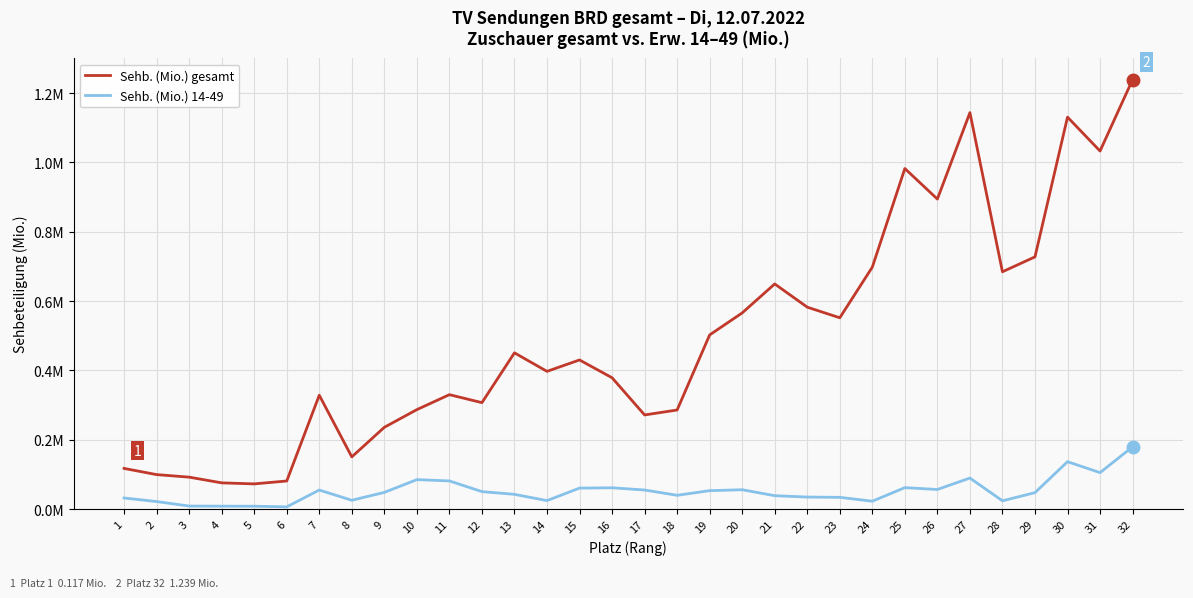

Reading left to right, extract all data points from this chart.

Sehb. (Mio.) gesamt: 1=0.1	2=0.1	3=0.1	4=0.1	5=0.1	6=0.1	7=0.3	8=0.2	9=0.2	10=0.3	11=0.3	12=0.3	13=0.5	14=0.4	15=0.4	16=0.4	17=0.3	18=0.3	19=0.5	20=0.6	21=0.6	22=0.6	23=0.6	24=0.7	25=1.0	26=0.9	27=1.1	28=0.7	29=0.7	30=1.1	31=1.0	32=1.2
Sehb. (Mio.) 14-49: 1=0.0	2=0.0	3=0.0	4=0.0	5=0.0	6=0.0	7=0.1	8=0.0	9=0.0	10=0.1	11=0.1	12=0.1	13=0.0	14=0.0	15=0.1	16=0.1	17=0.1	18=0.0	19=0.1	20=0.1	21=0.0	22=0.0	23=0.0	24=0.0	25=0.1	26=0.1	27=0.1	28=0.0	29=0.0	30=0.1	31=0.1	32=0.2